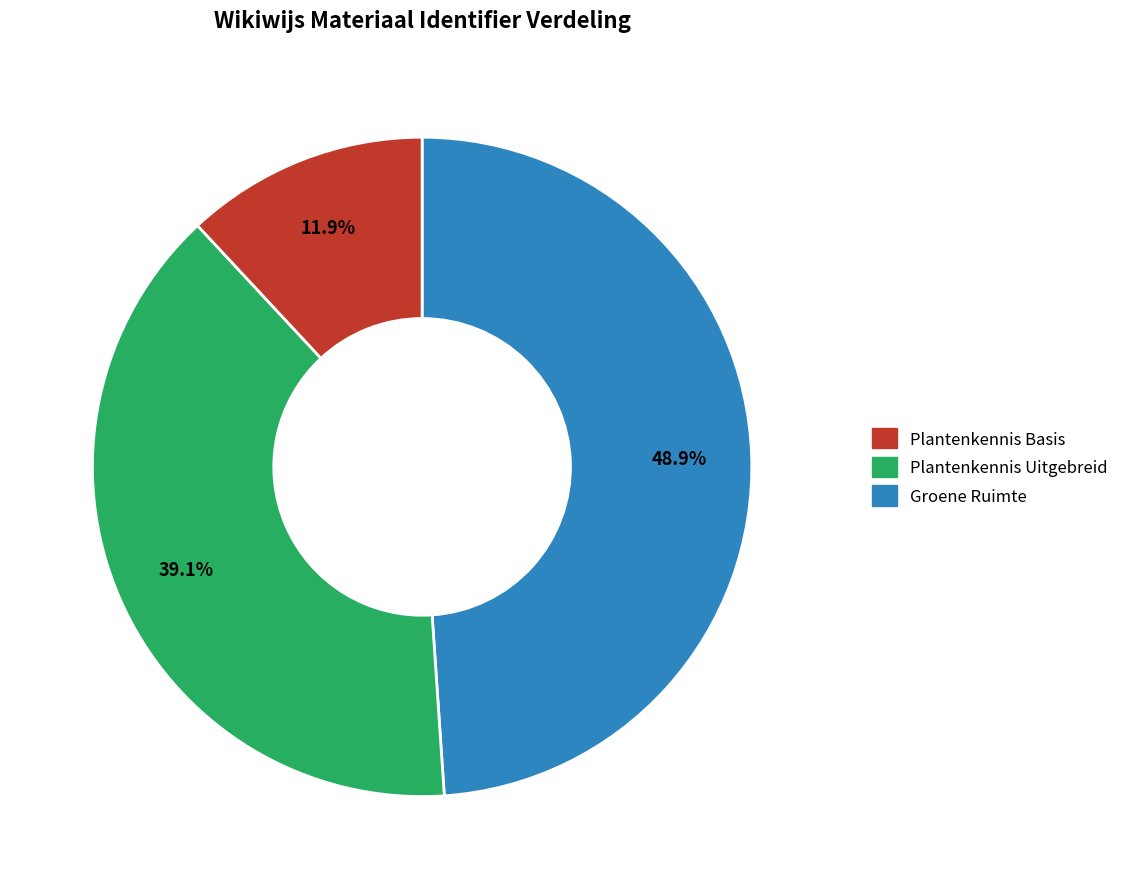

Does any single category account for the majority?

No